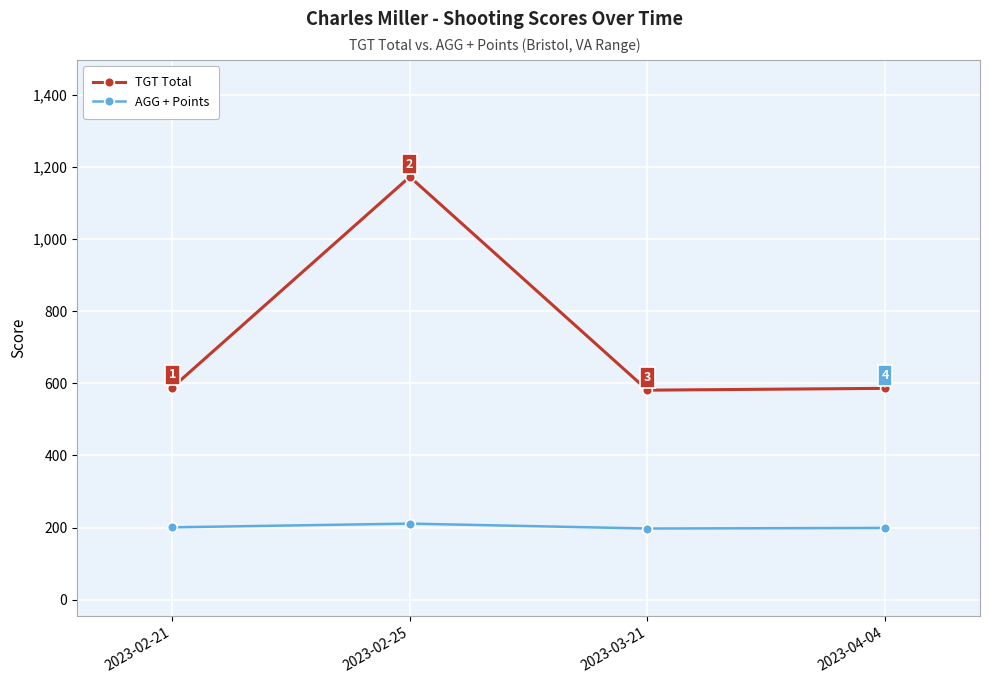

Which category has the highest value across all series?

2023-02-25